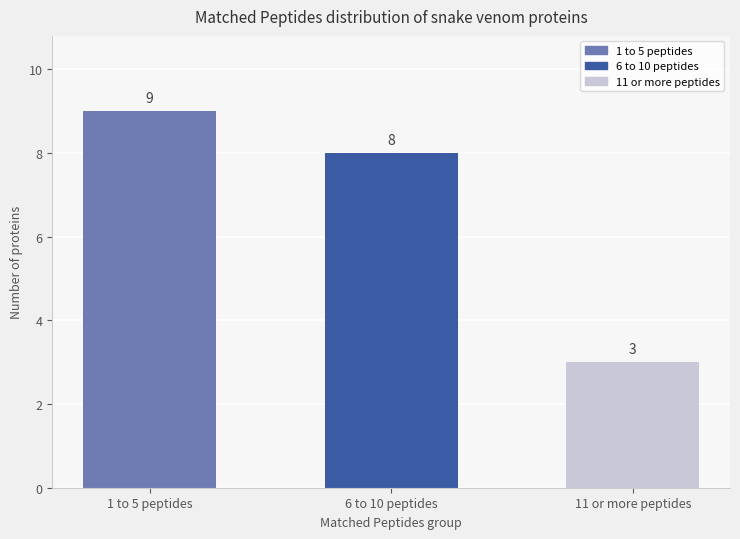

What is the label of the 1st bar from the left?

1 to 5 peptides